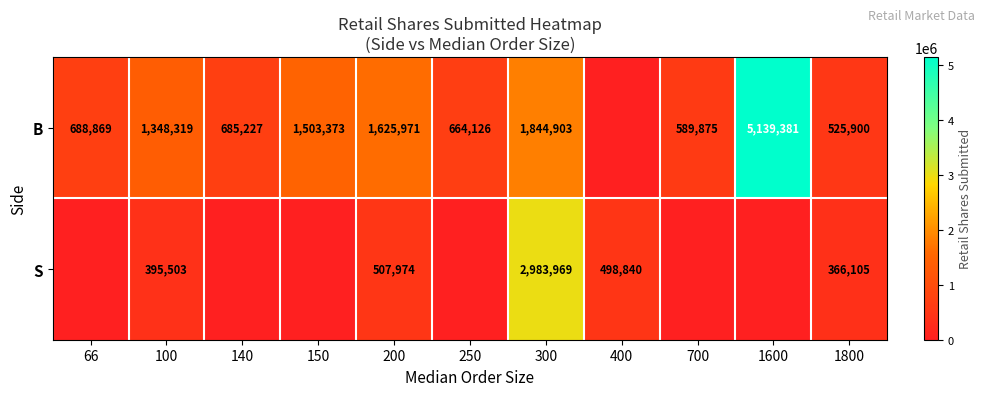

What is the sum of the B values at 200 and 100?

2974290